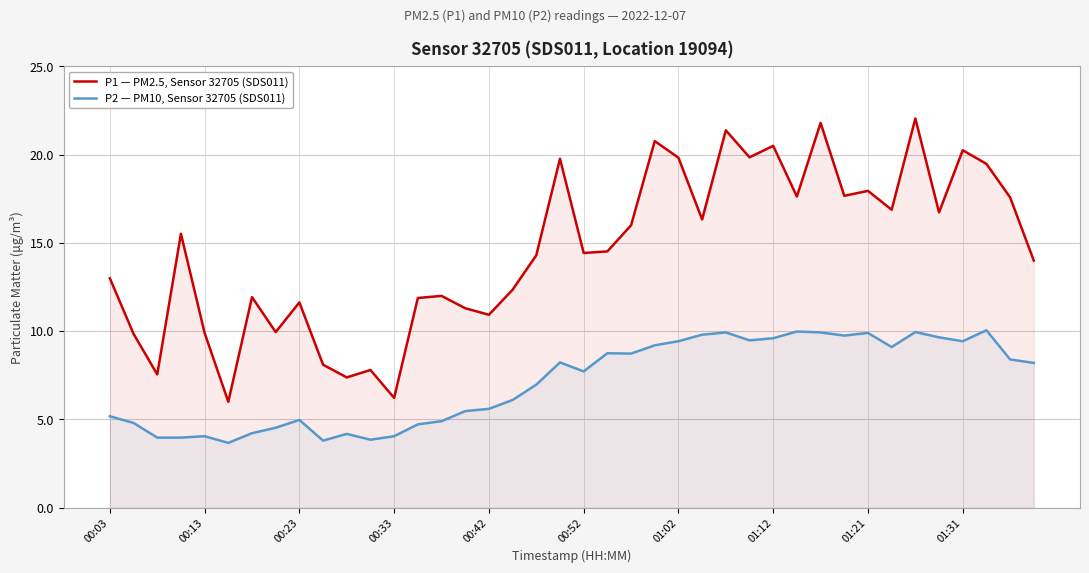

True or false: P1 — PM2.5, Sensor 32705 (SDS011) and P2 — PM10, Sensor 32705 (SDS011) cross at least once.

False